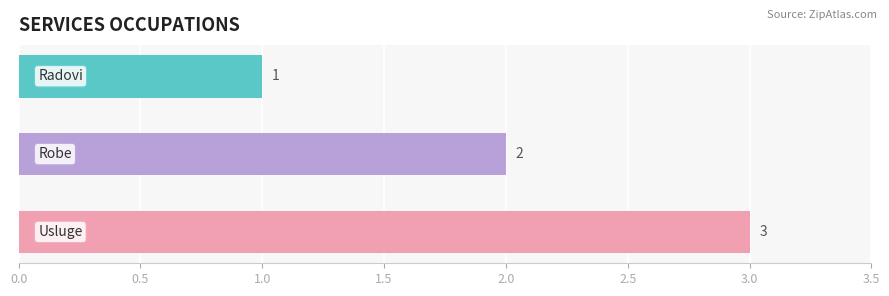

What is the sum of all values?

6